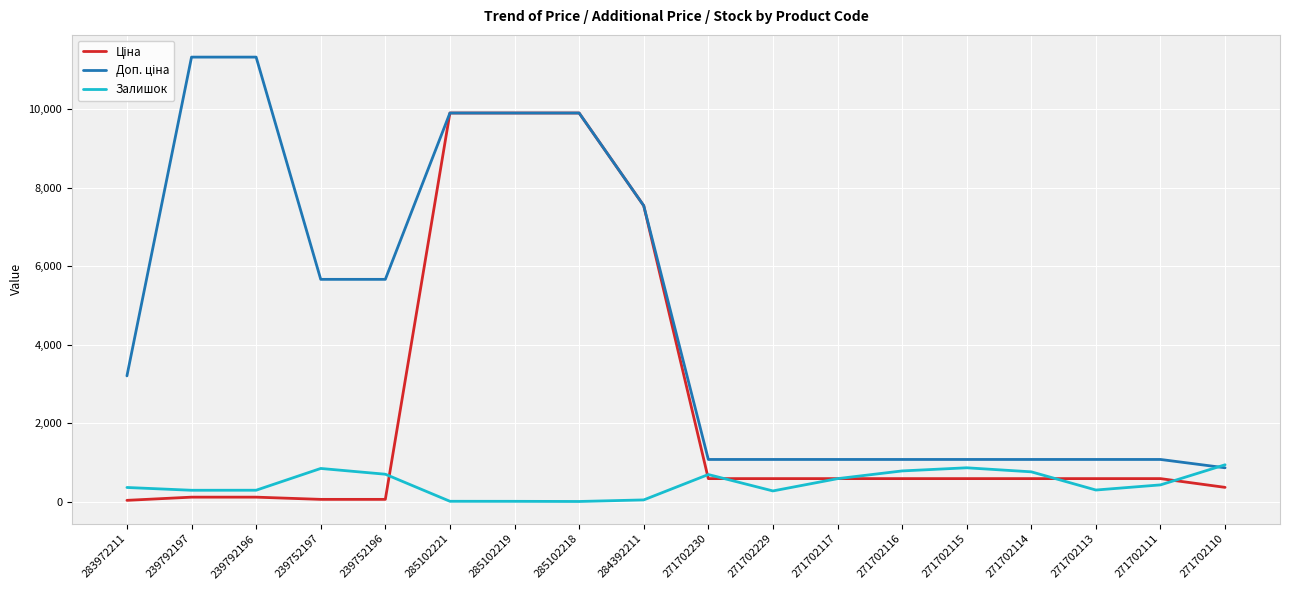

What is the greatest value displayed?

11334.0